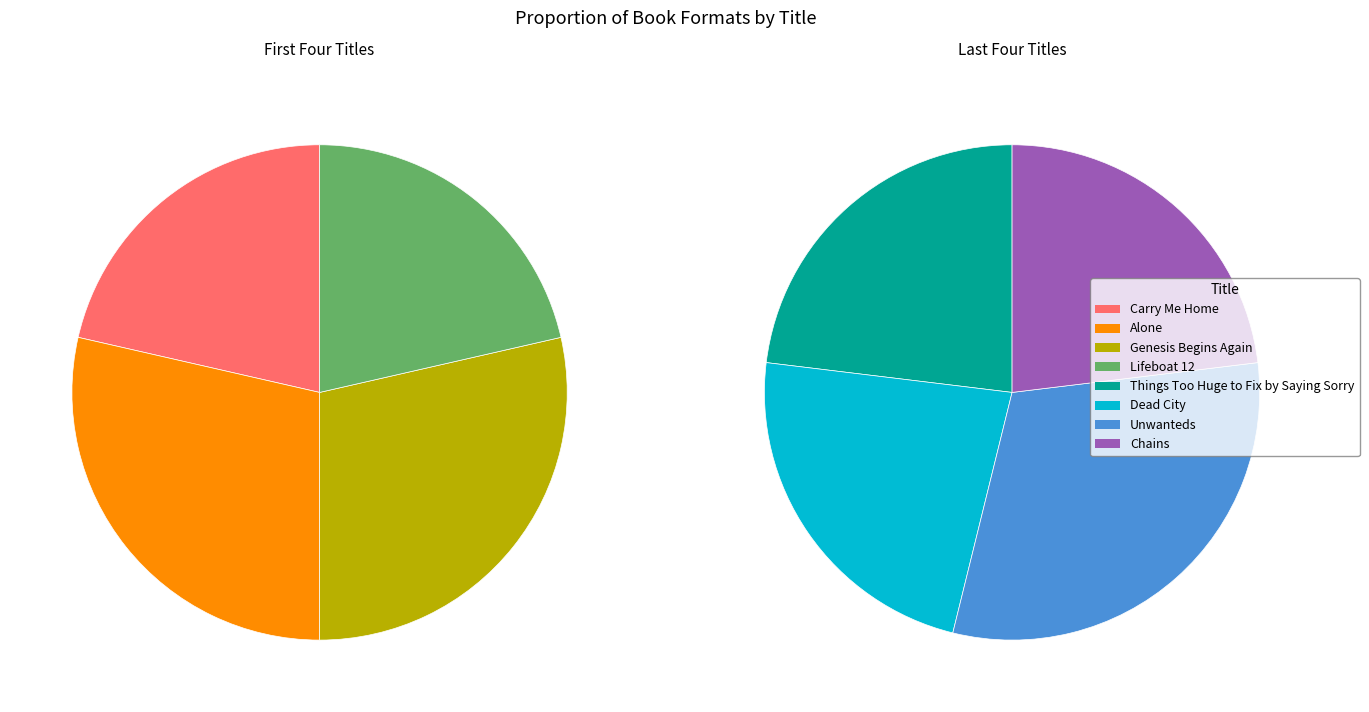

Is there any slice that represents more than half of the pie?

No